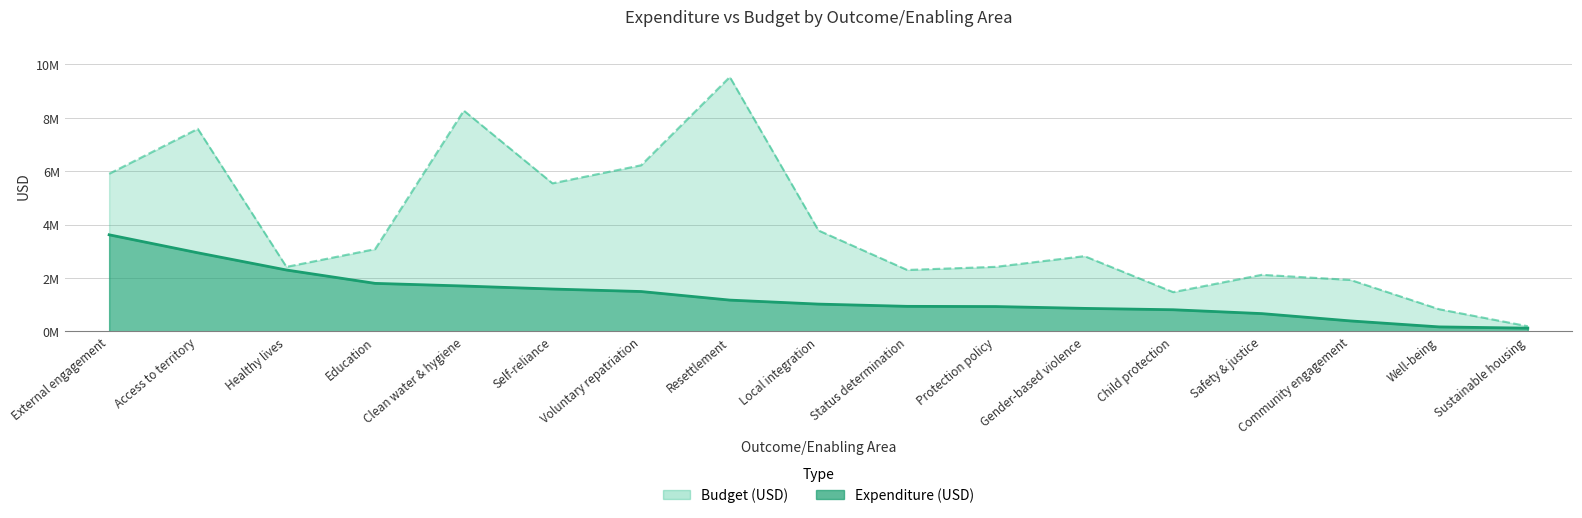

True or false: Expenditure (USD) and Budget (USD) intersect in this chart.

False